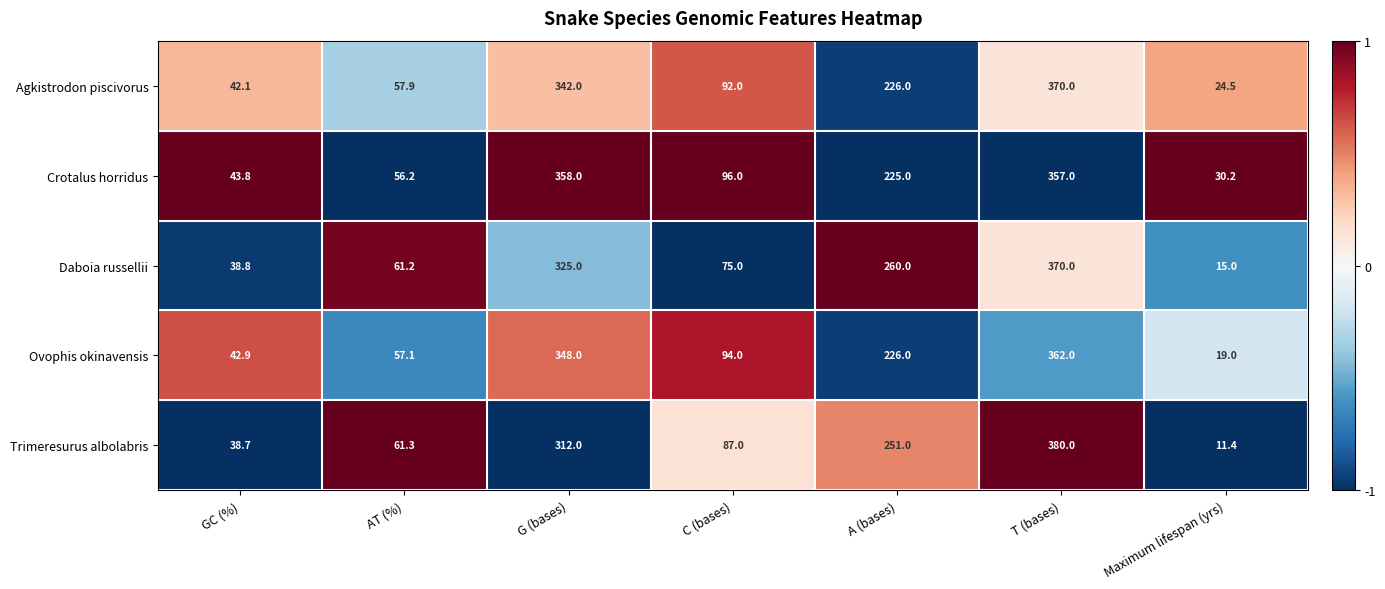

At which category is the sum across all series the highest?

T (bases)